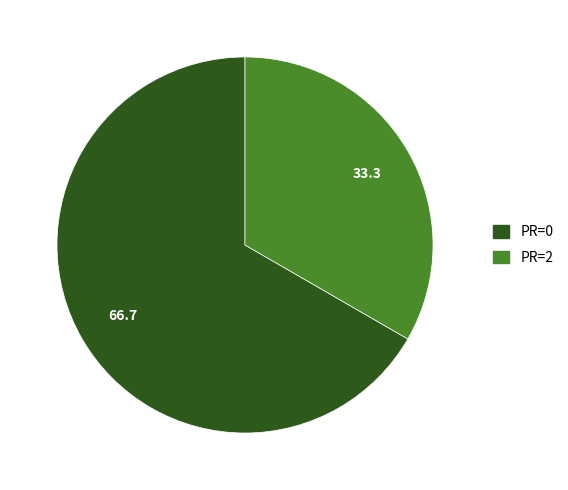

Does any single category account for the majority?

Yes